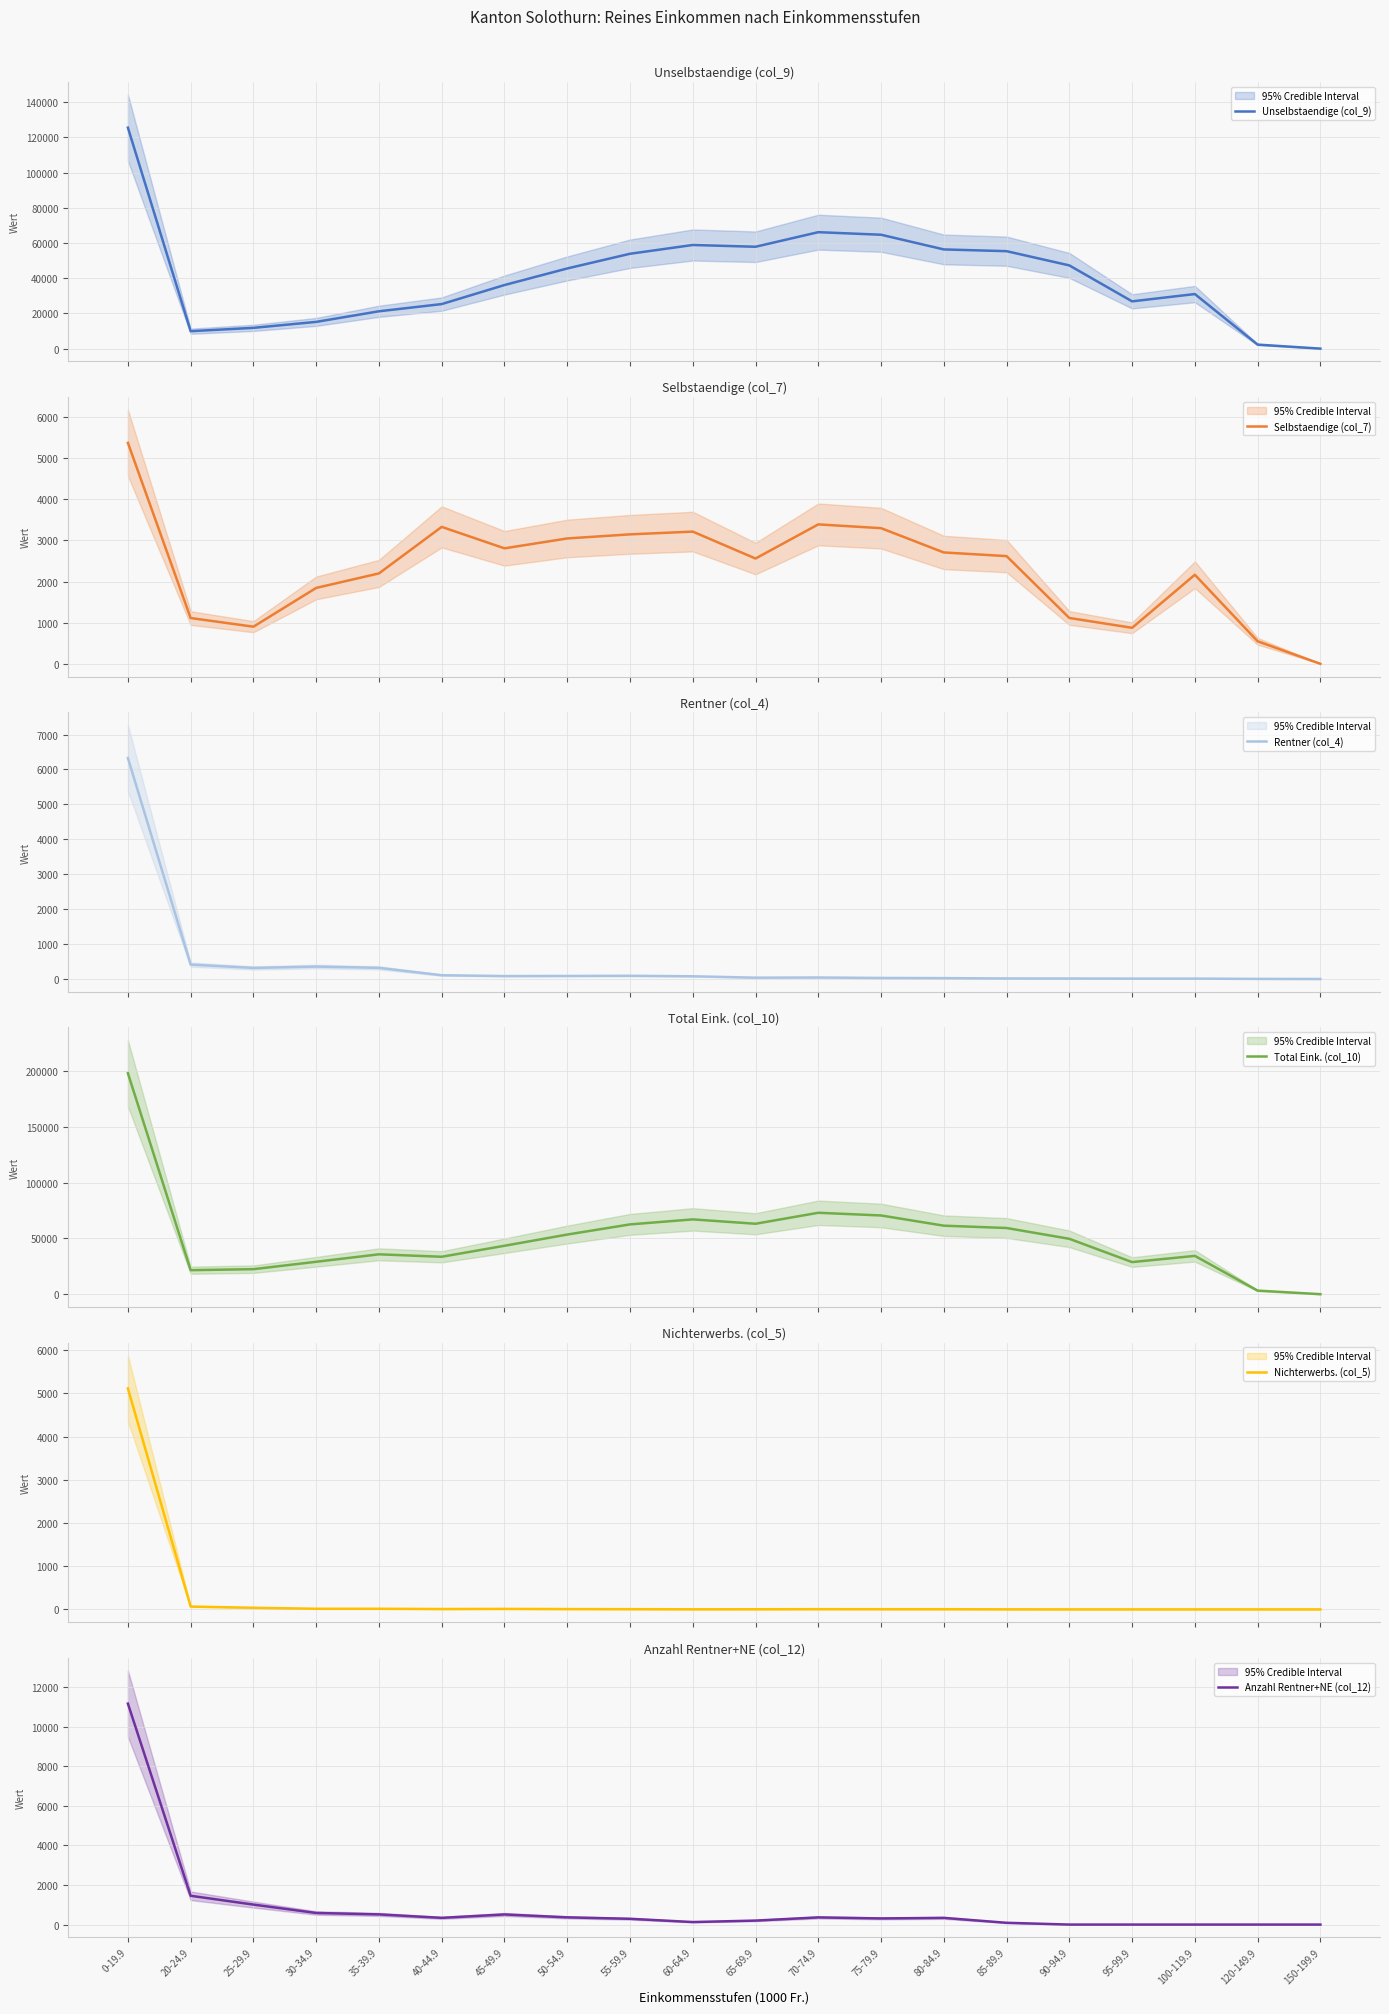

How many data points in Rentner (col_4) are less than 78?

10